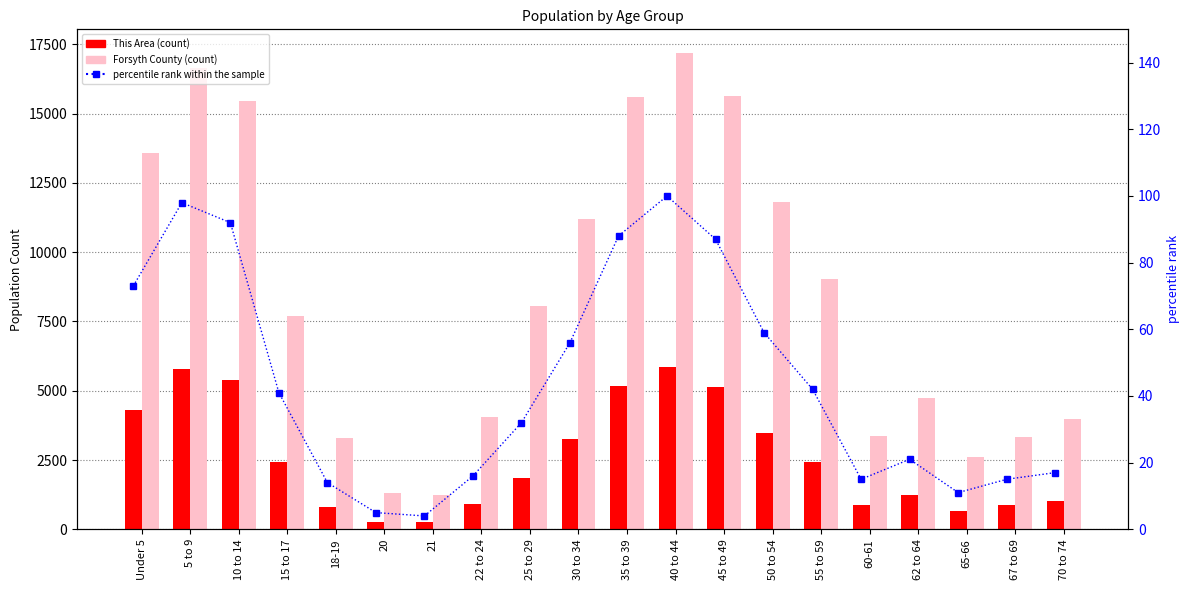

List the series in order of their overall mean, highest first.

Forsyth County, This Area, percentile rank within the sample